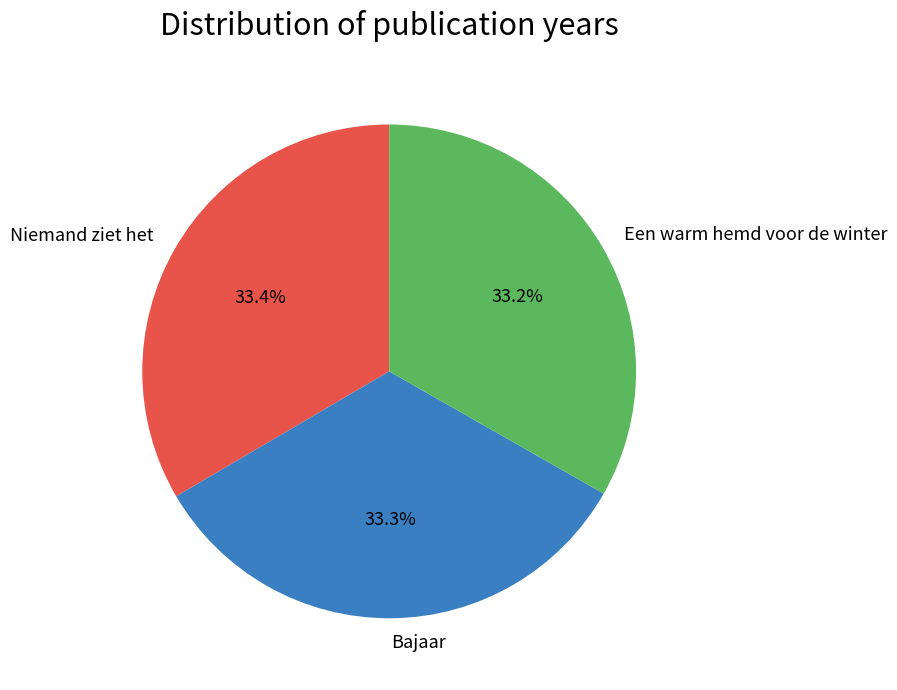

To the nearest percent, what percentage of the pie is Een warm hemd voor de winter?

33%